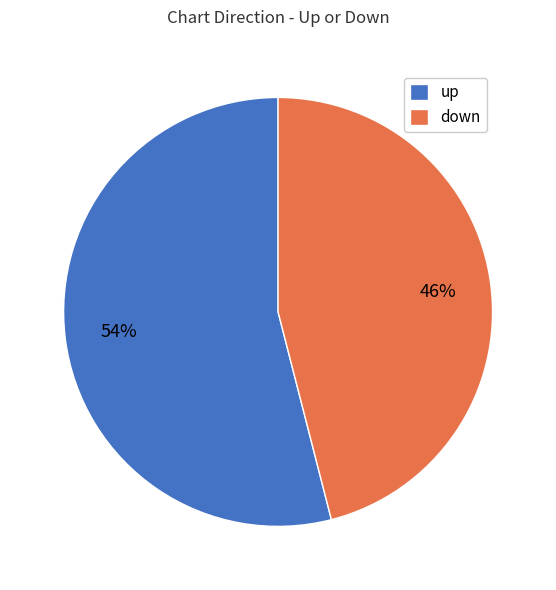

How many slices are in this pie chart?

2